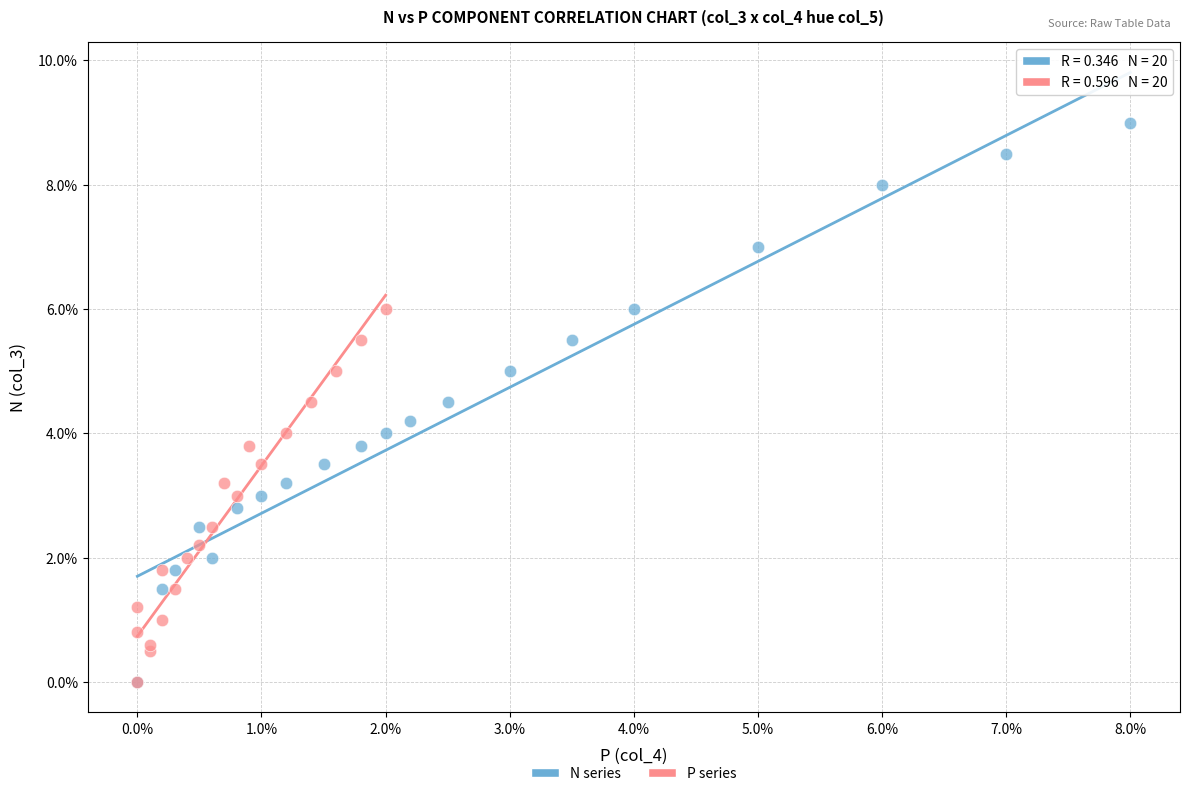

Which series contains the highest Y value?

N series